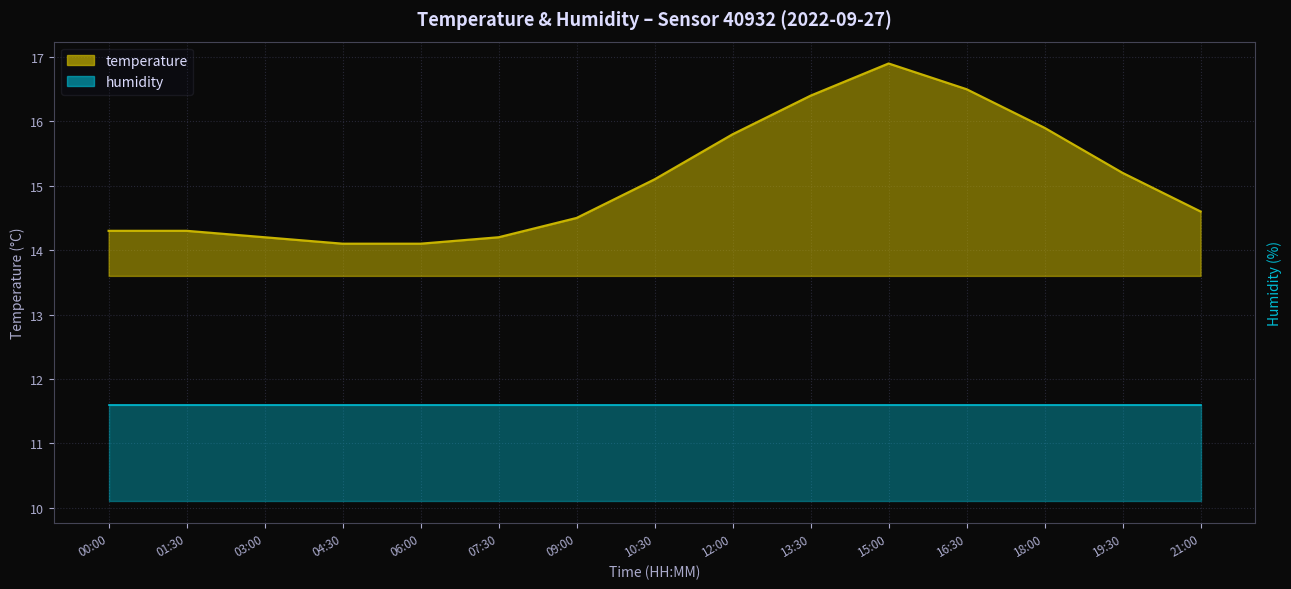

What is the maximum value shown in the chart?

16.9